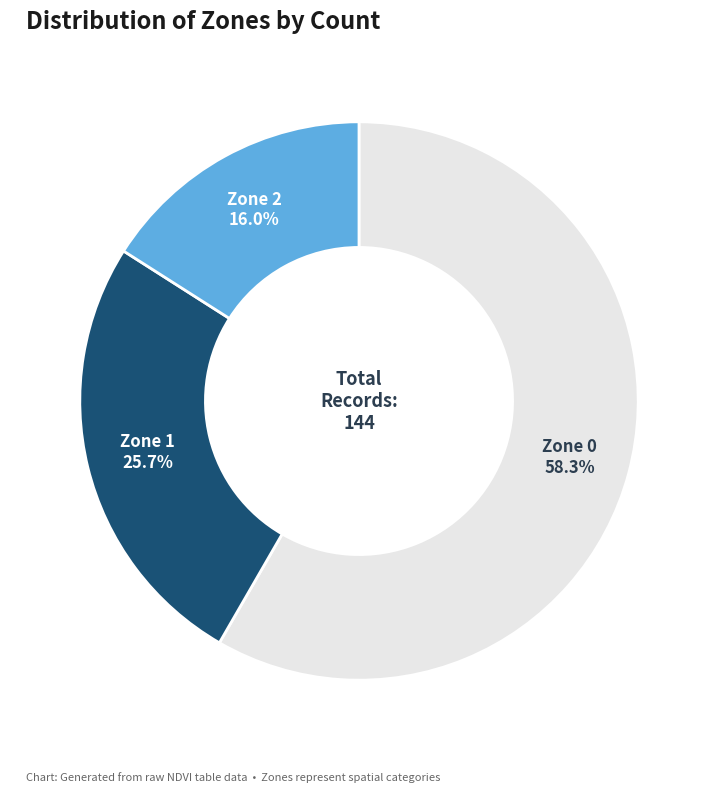

Is there any slice that represents more than half of the pie?

Yes